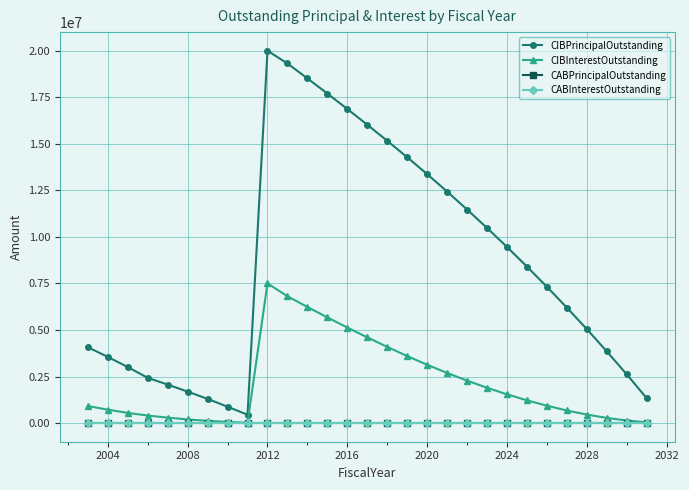

What is the minimum value for CIBPrincipalOutstanding?

450000.0